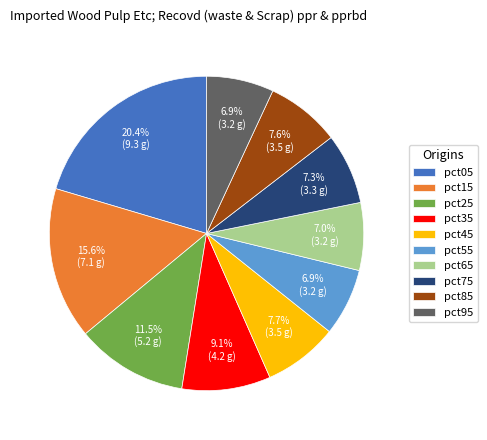

Approximately how many times larger is the value at pct45 compared to pct55?

1.1